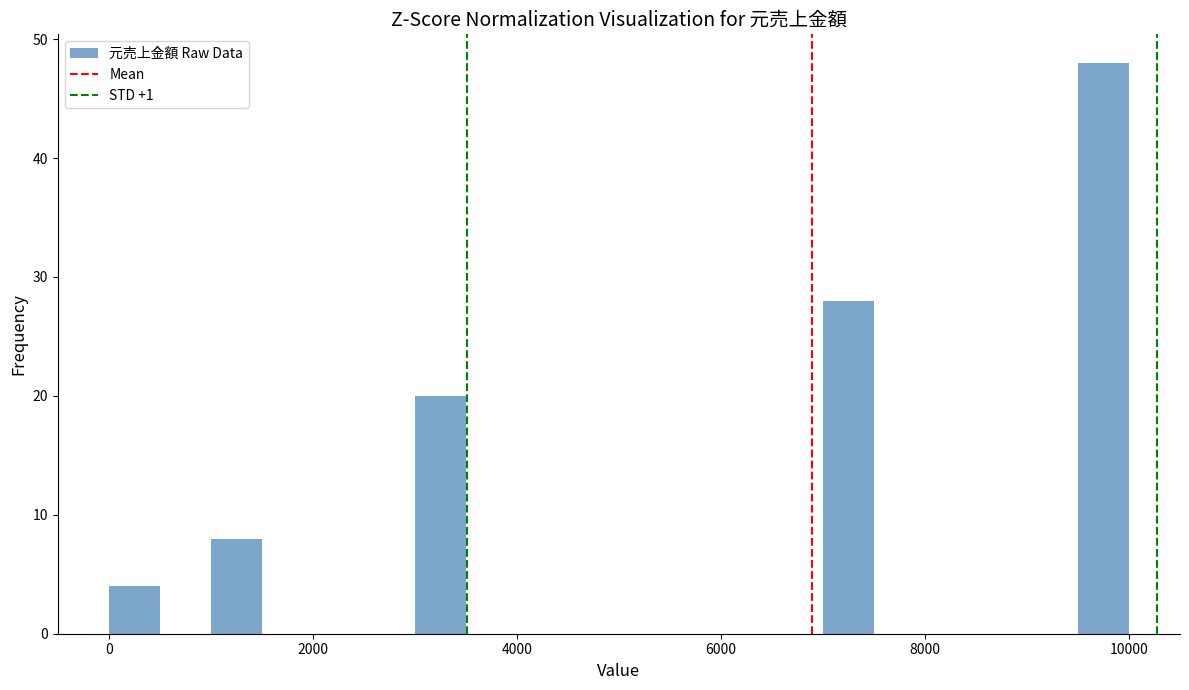

Around what value on the x-axis is the tallest bar? Give the approximate position of its centre, as read against the axis.

9800